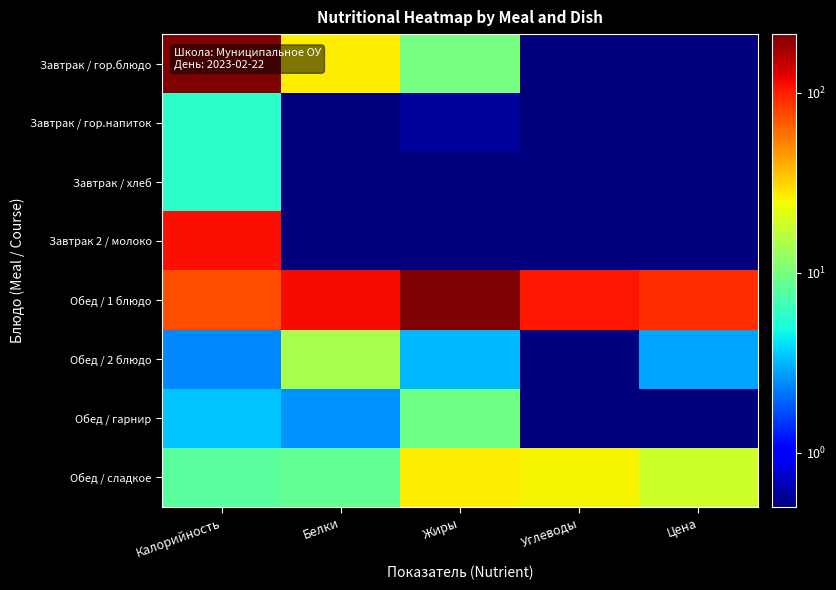

Rank the series at Белки from highest to lowest value.

Обед / 1 блюдо, Завтрак / гор.блюдо, Обед / 2 блюдо, Обед / сладкое, Обед / гарнир, Завтрак / гор.напиток, Завтрак / хлеб, Завтрак 2 / молоко